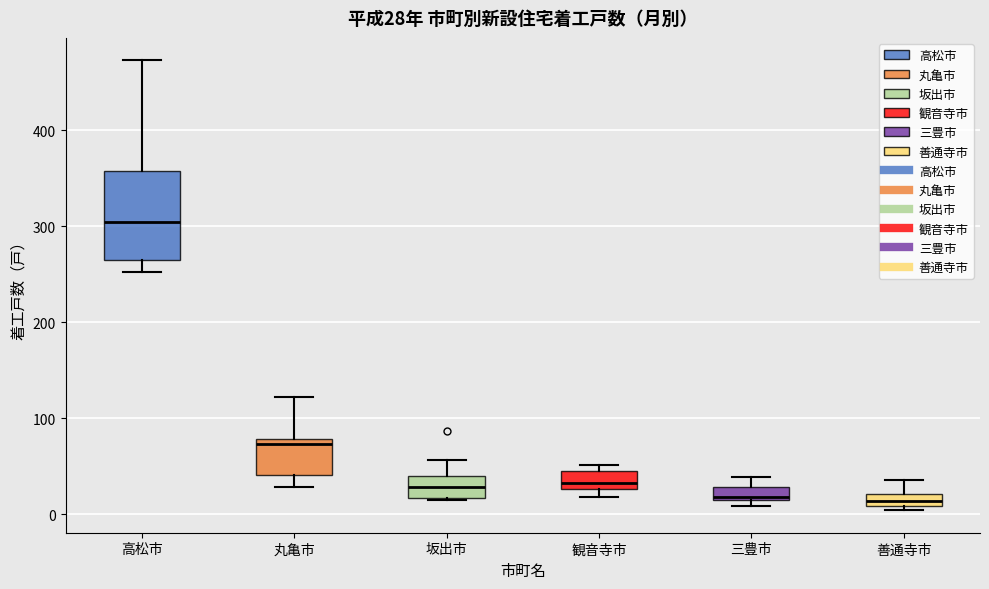

Comparing the boxes themselves (not the whiskers), which one is the tallest?

高松市